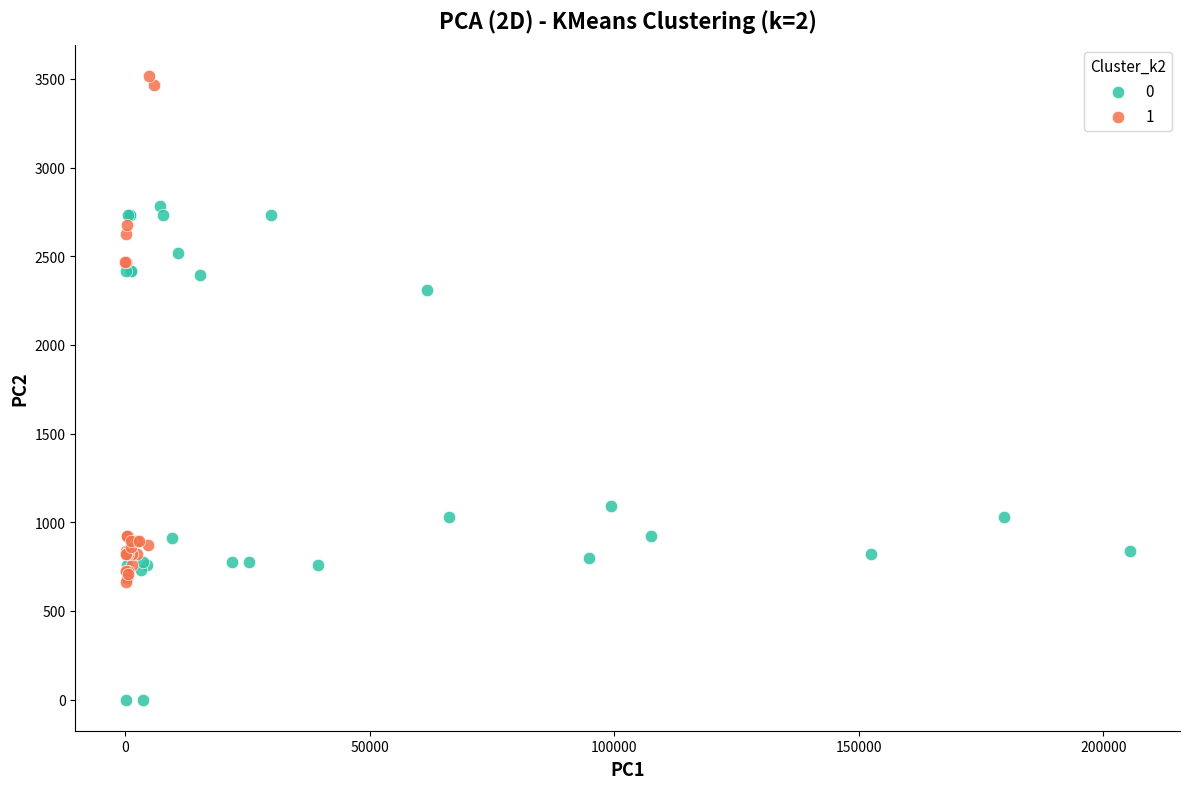

Which series reaches the minimum Y coordinate?

0